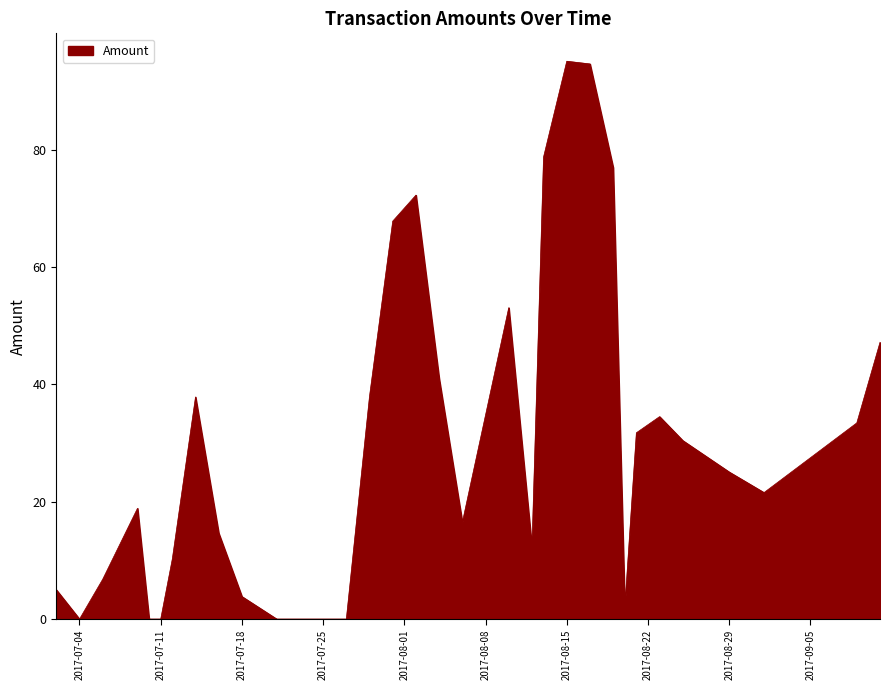

What is the greatest value displayed?

95.1